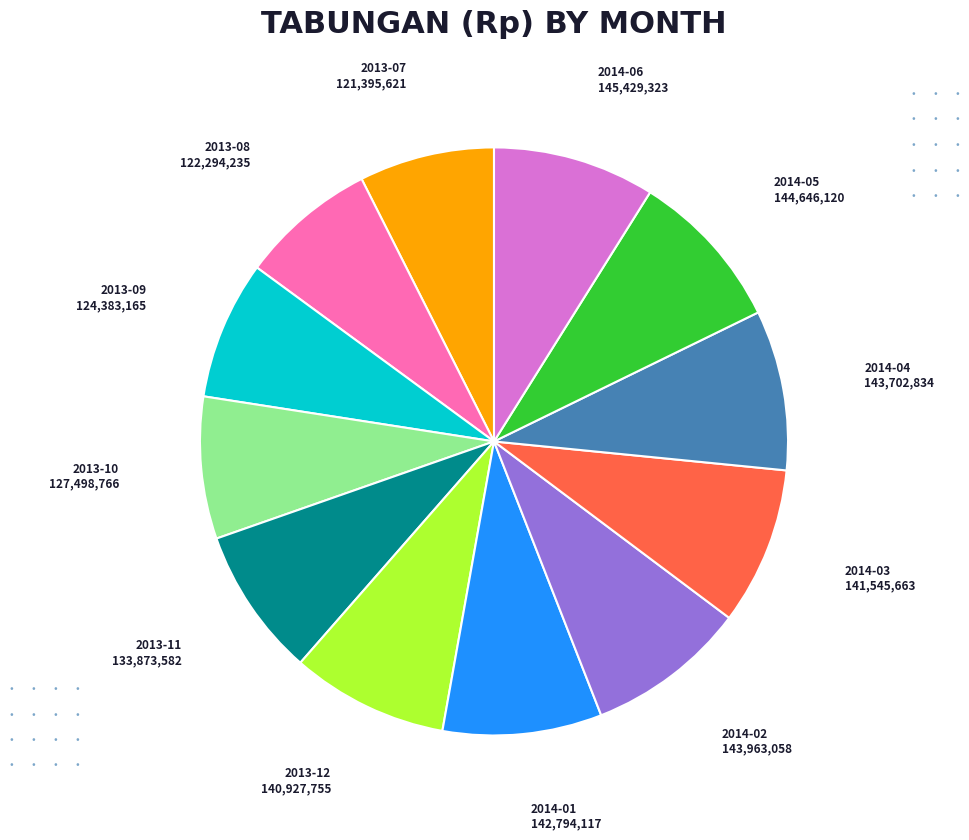

Does any single category account for the majority?

No